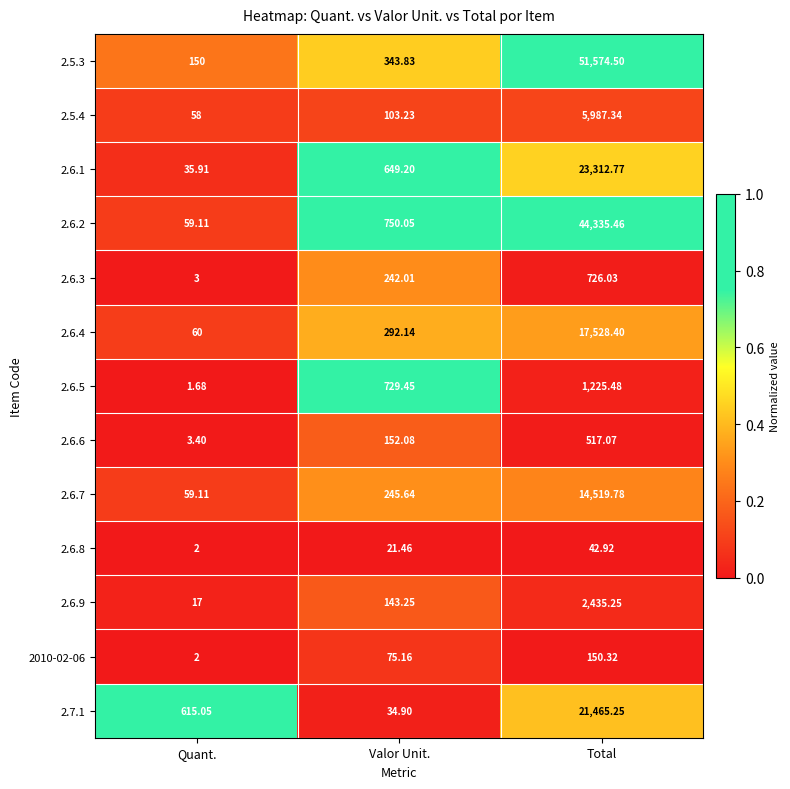

Which category has the highest value in the 2.6.8 series?

Total